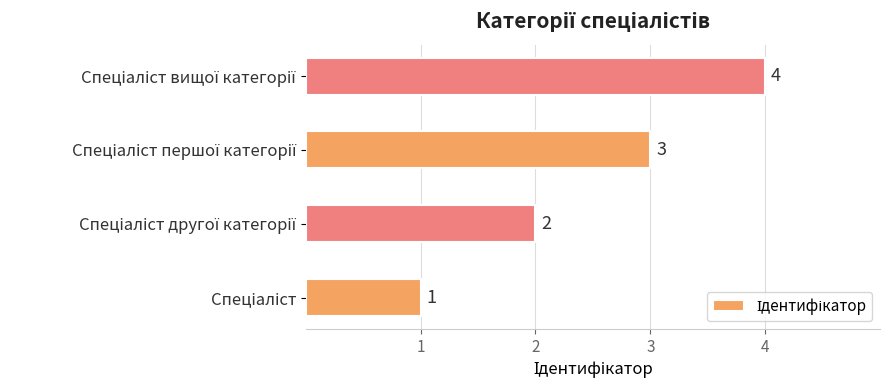

What is the difference between the maximum and minimum values?

3